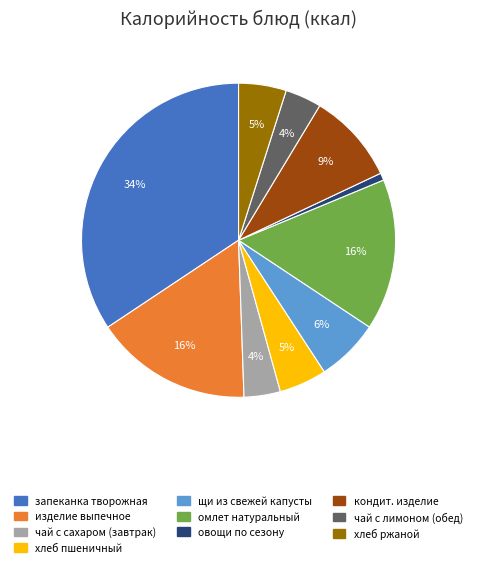

Does any single category account for the majority?

No